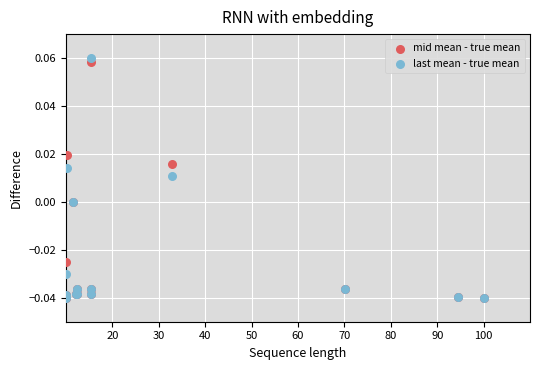

What are all the series names shown in the legend?

mid mean - true mean, last mean - true mean